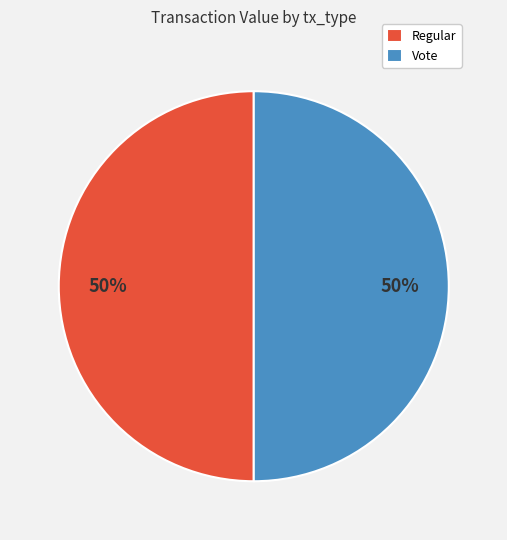

What is the ratio of the value at Regular to the value at Vote?

1.0